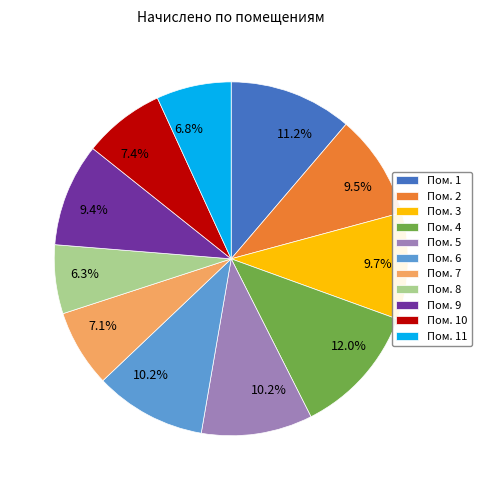

Is there any slice that represents more than half of the pie?

No